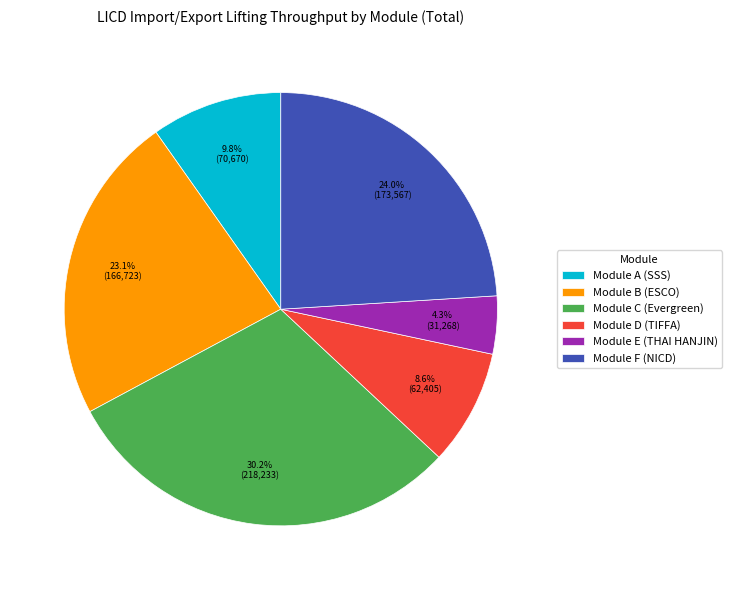

Rank the categories by value from highest to lowest.

Module C (Evergreen), Module F (NICD), Module B (ESCO), Module A (SSS), Module D (TIFFA), Module E (THAI HANJIN)